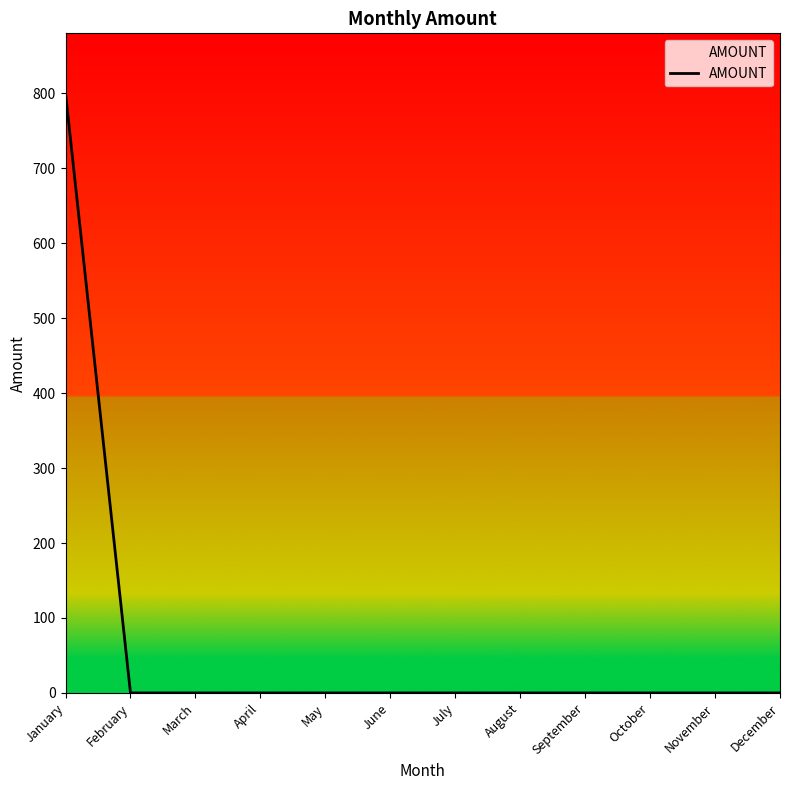

What is the sum of all values?

800